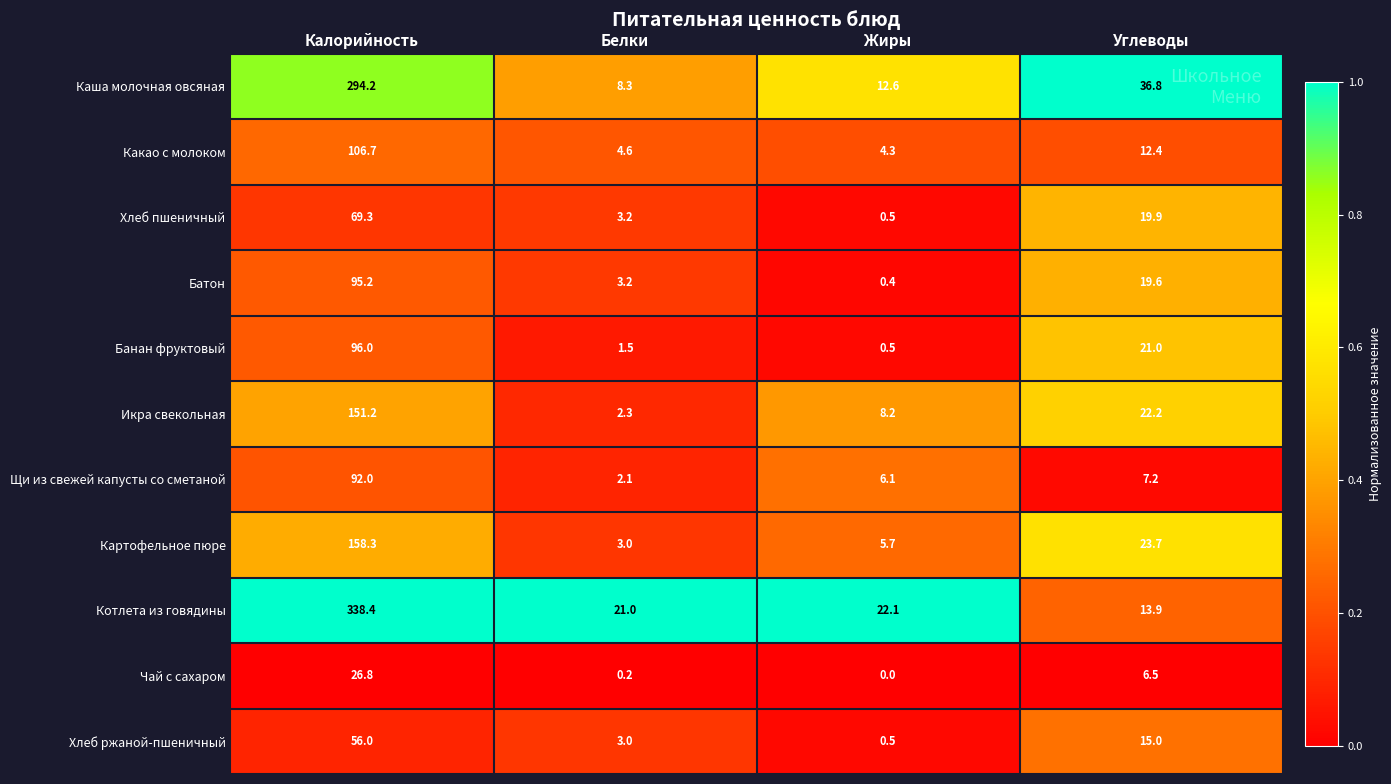

How many series are shown in this chart?

11